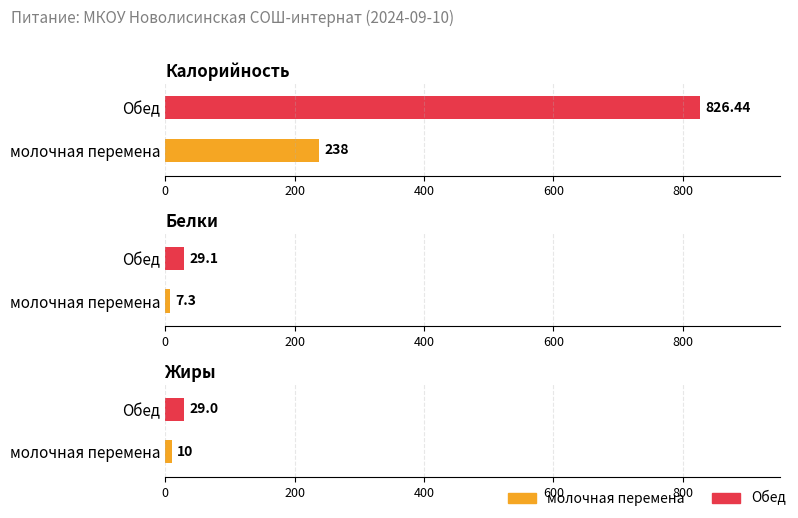

What is the greatest value displayed?

826.4